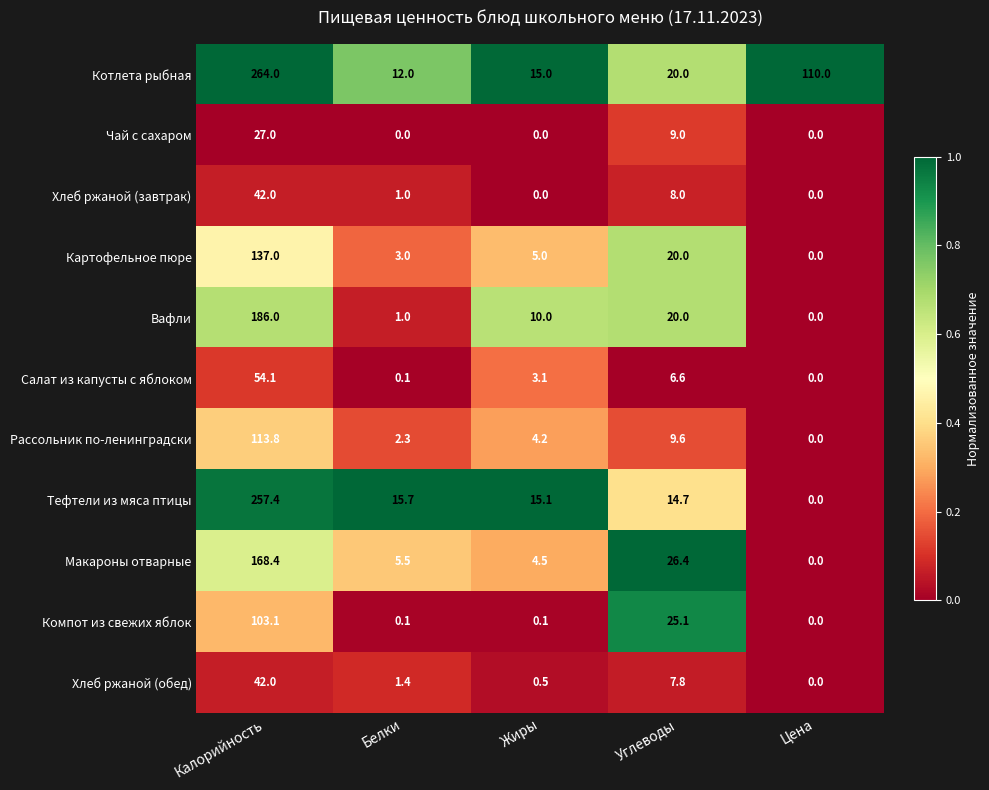

What is the sum of the Салат из капусты с яблоком values at Жиры and Калорийность?

57.2